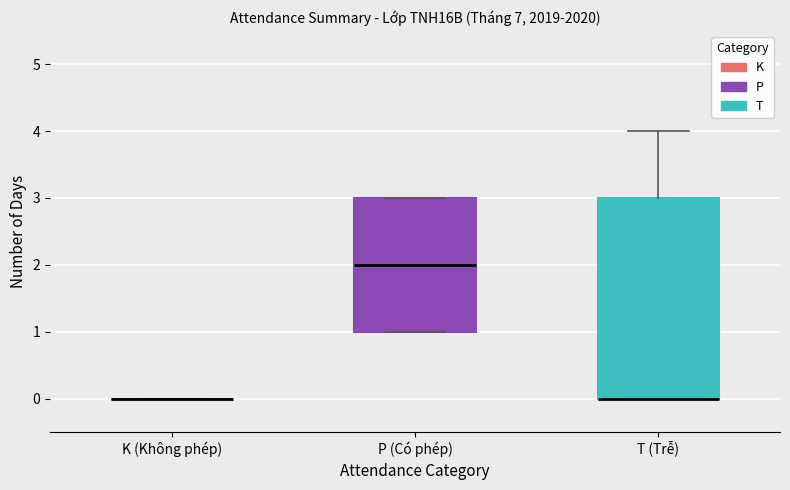

Reading left to right, transcribe this box plot: for each box, give where its median line is, the range the box spans, and where its two whiskers end, as read against the y-axis. The values are not printed on the chart, so give them approximately, as read against the axis.

K (Không phép): box collapsed to a line at 0, whiskers 0 to 0
P (Có phép): median 2, box 1 to 3, whiskers 1 to 3
T (Trễ): median 0 (drawn on the box's lower edge), box 0 to 3, whiskers 0 to 4